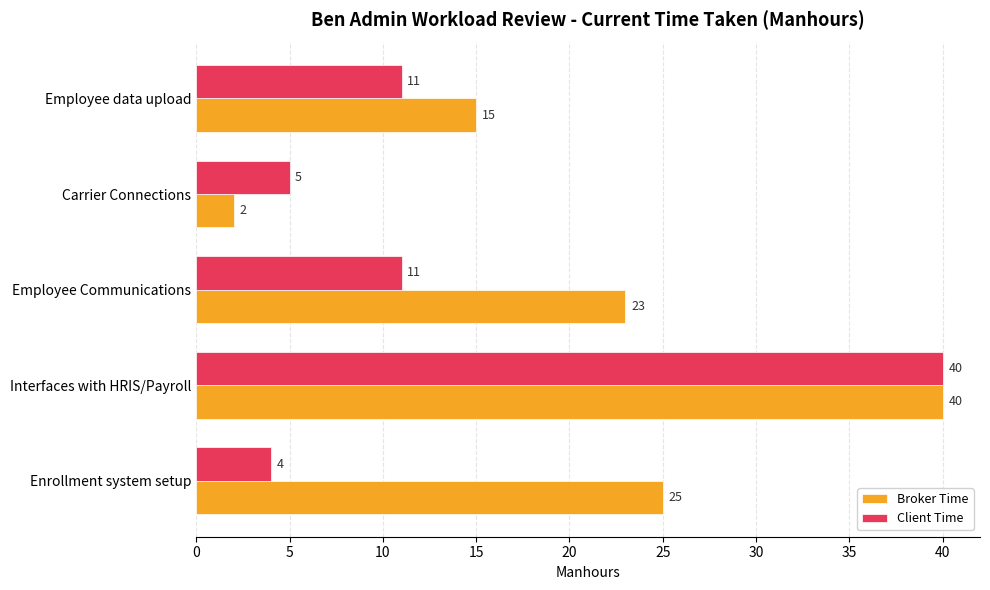

What are all the series names shown in the legend?

Broker Time, Client Time